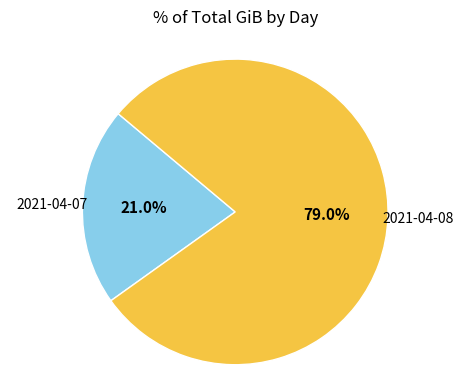

To the nearest percent, what percentage of the pie is 2021-04-08?

79%